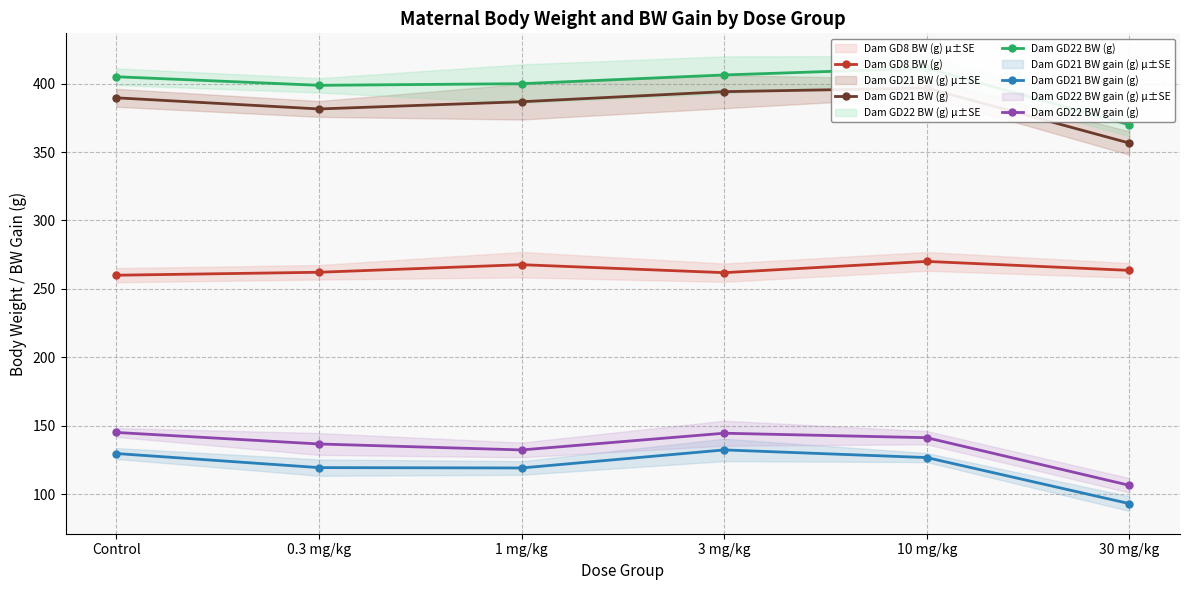

How many lines are shown in the chart?

5